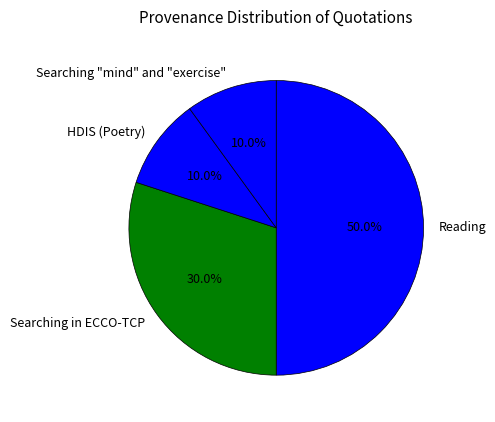

What is the ratio of the value at HDIS (Poetry) to the value at Searching in ECCO-TCP?

0.3